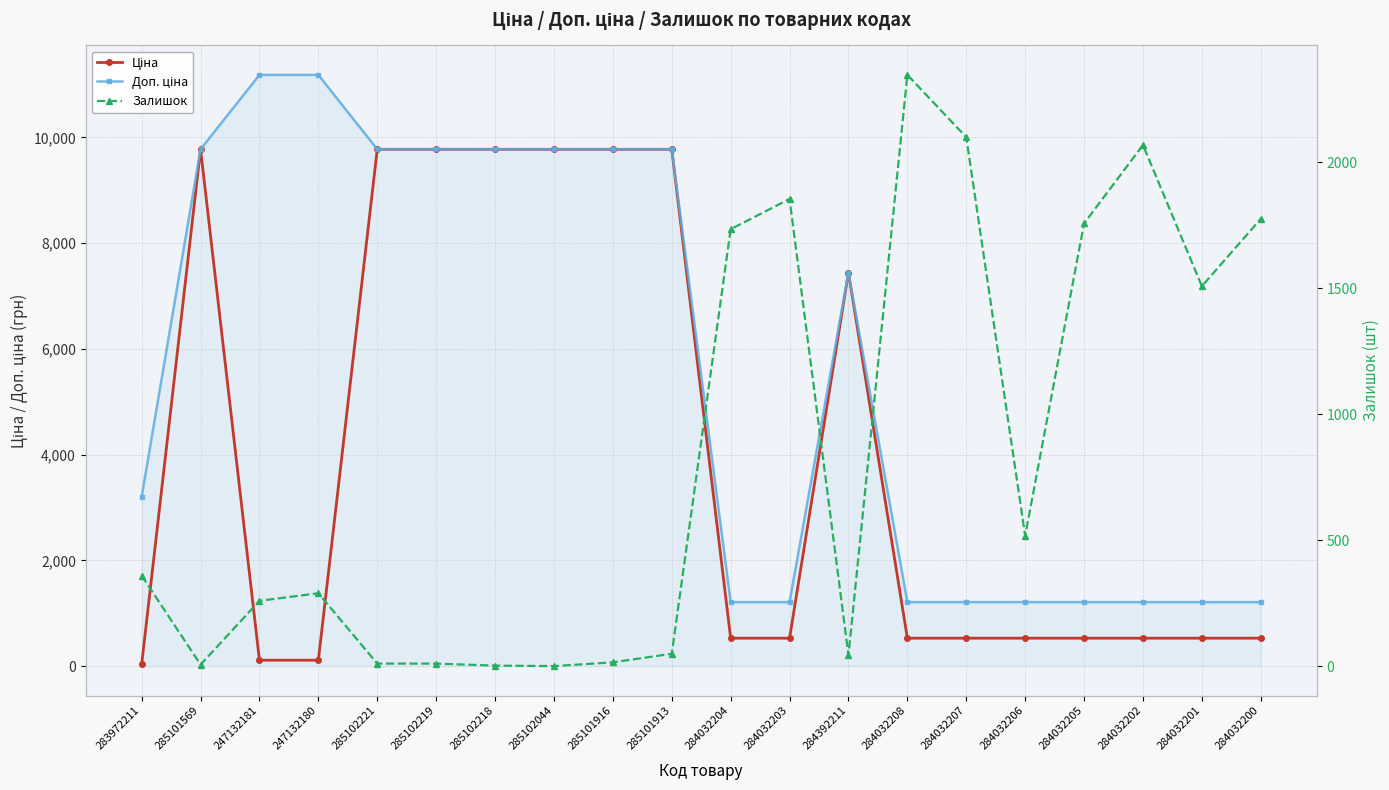

Between 284032206 and 247132180, which is larger?

284032206